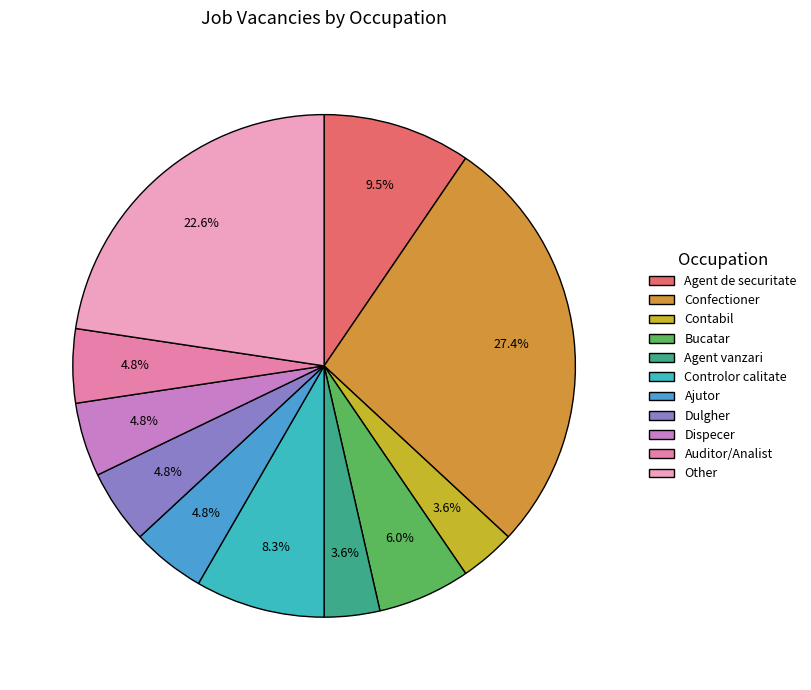

Rank the categories by value from highest to lowest.

Confectioner, Other, Agent de securitate, Controlor calitate, Bucatar, Ajutor, Dulgher, Dispecer, Auditor/Analist, Contabil, Agent vanzari